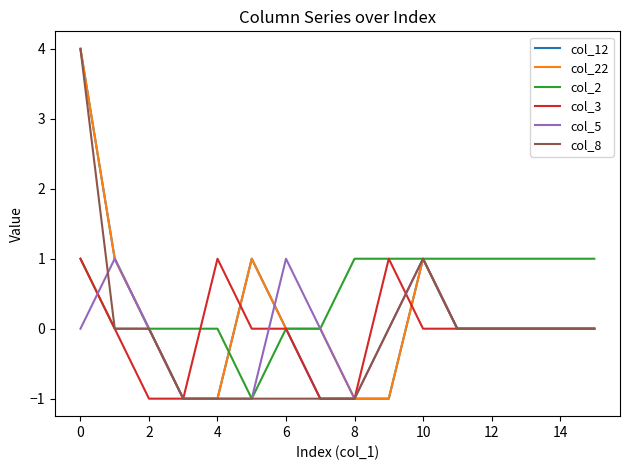

How many lines are shown in the chart?

6